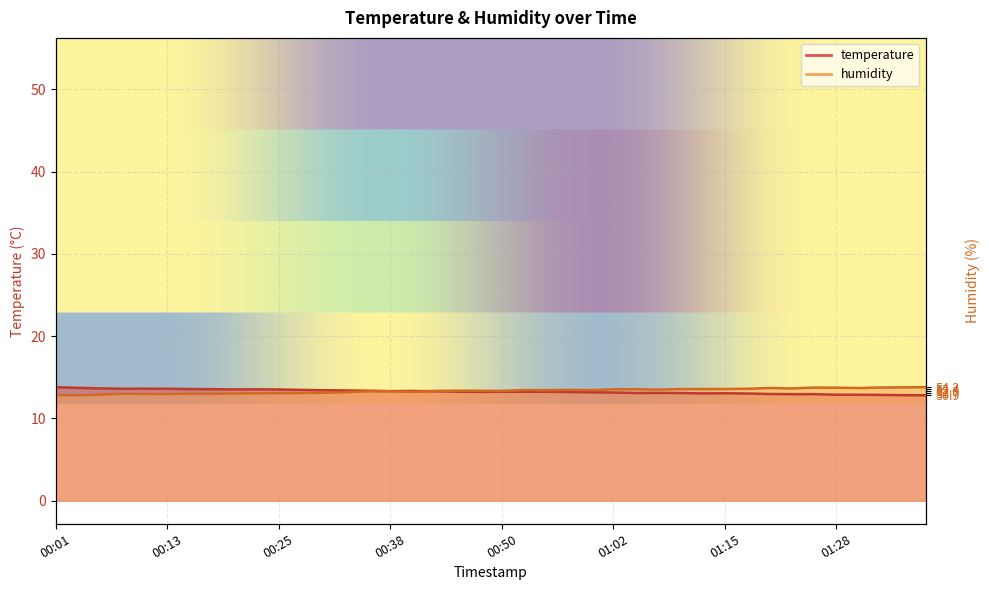

At which category does temperature reach its first local peak?

00:11